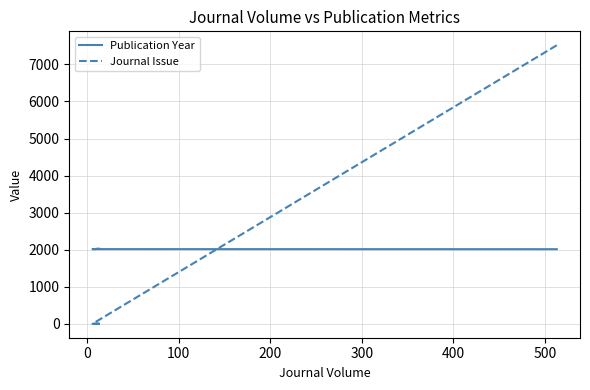

At which label is Publication Year closest to 2018?

500